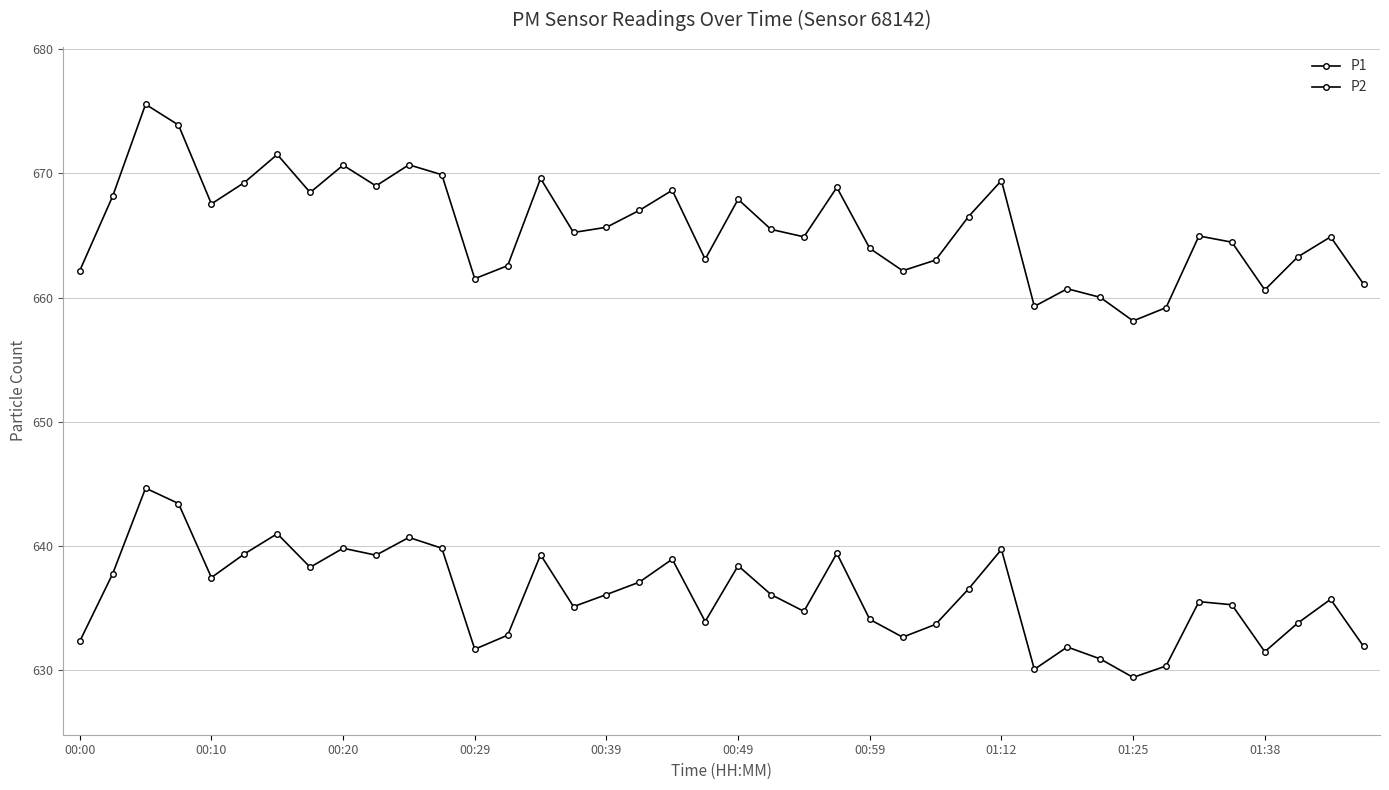

True or false: P2 has more than 0 interior local peaks.

True